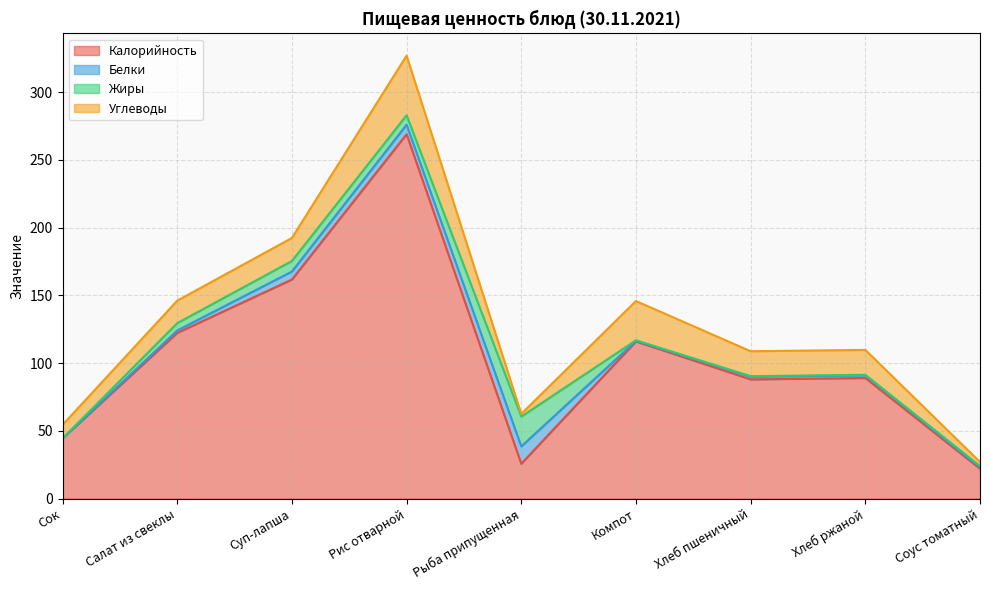

How many data points in Углеводы are less than 17?

4